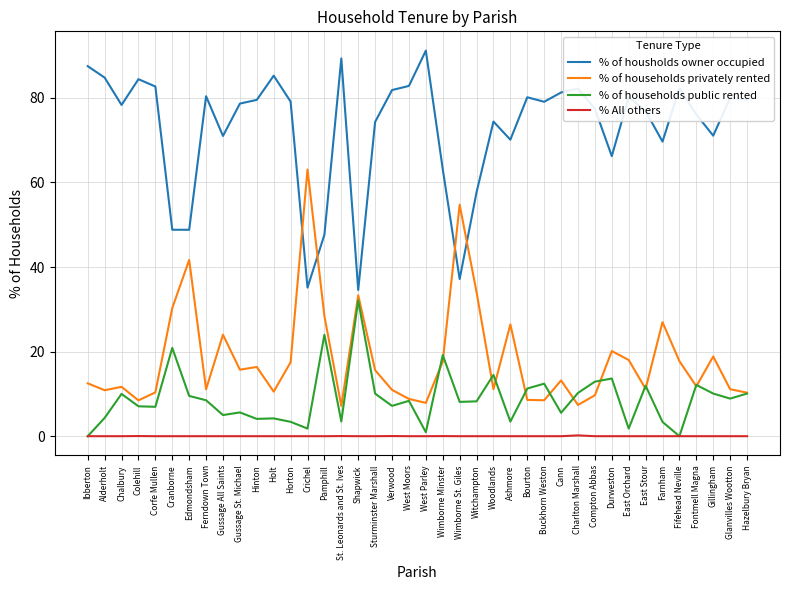

True or false: % of housholds owner occupied and % of households privately rented intersect in this chart.

True